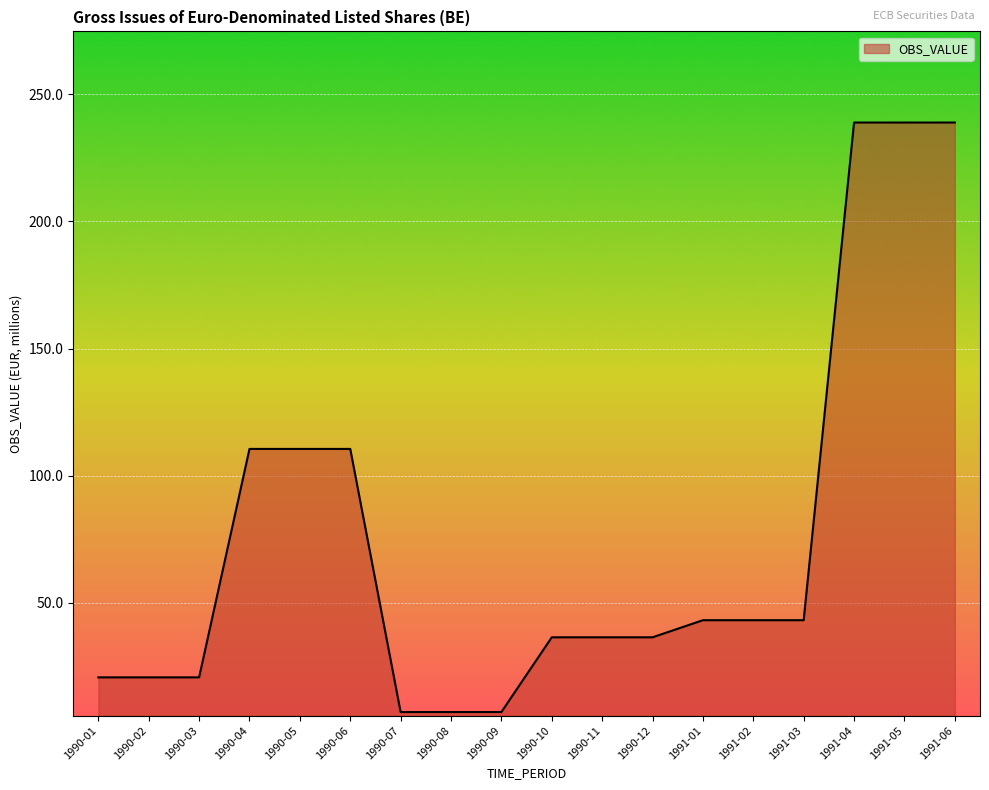

What is the sum of the values at 1990-10 and 1991-01?

79.7